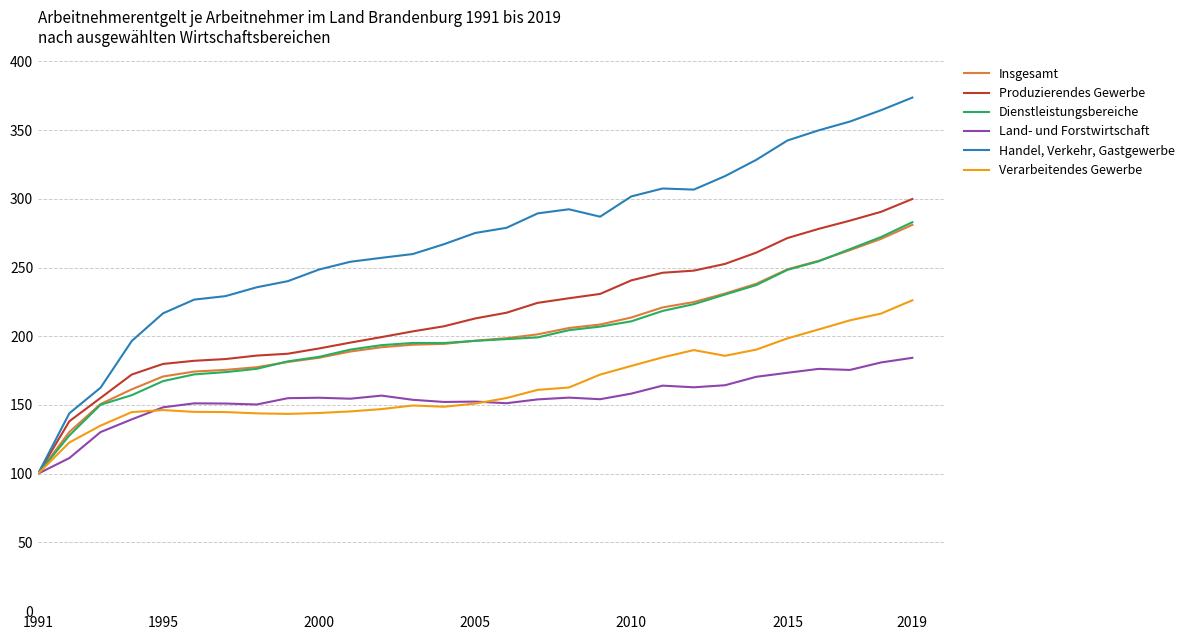

Which series has the largest range (max minus min)?

Handel, Verkehr, Gastgewerbe